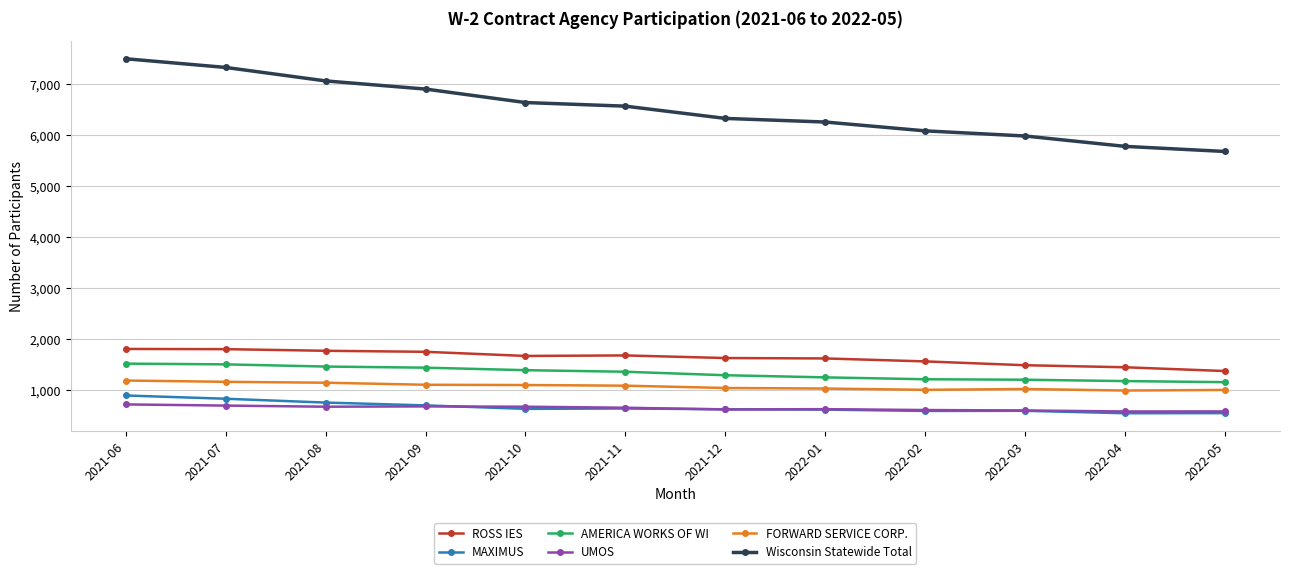

What is the difference between the highest and lowest values at 2021-06?

6774